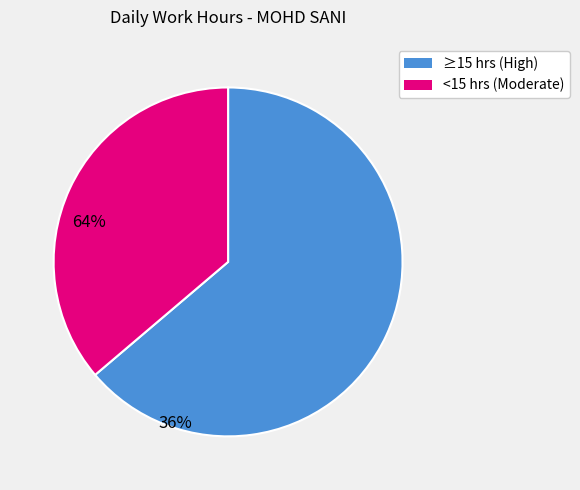

Is there any slice that represents more than half of the pie?

Yes